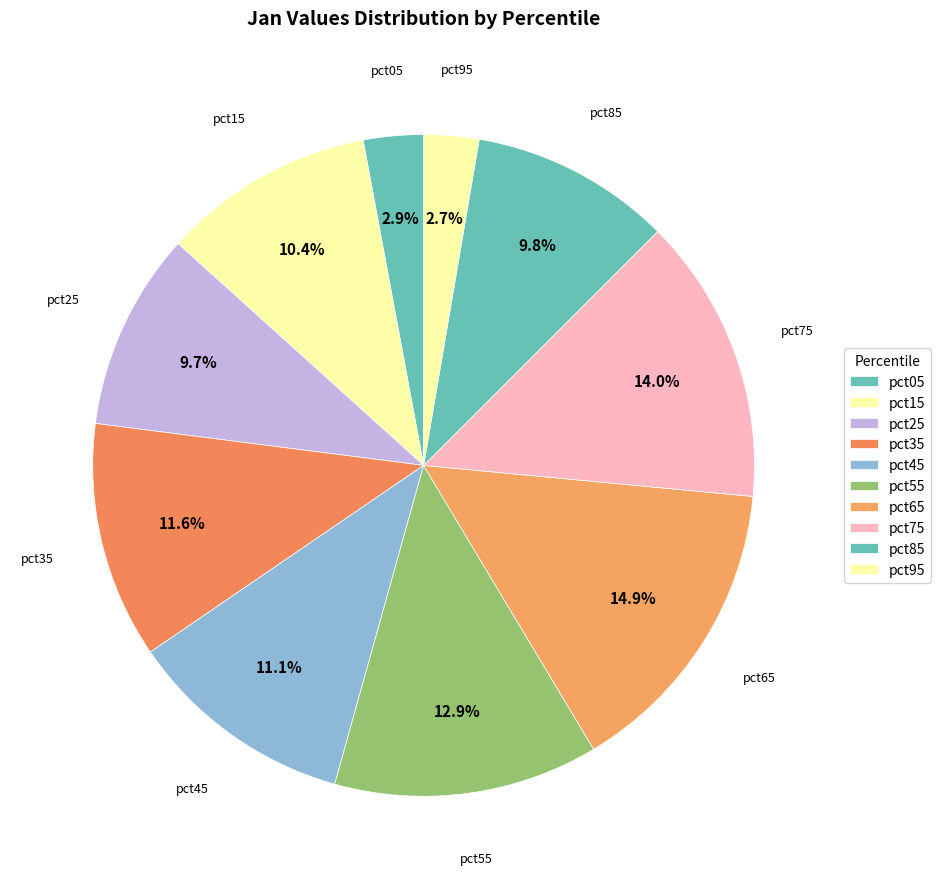

Is there any slice that represents more than half of the pie?

No